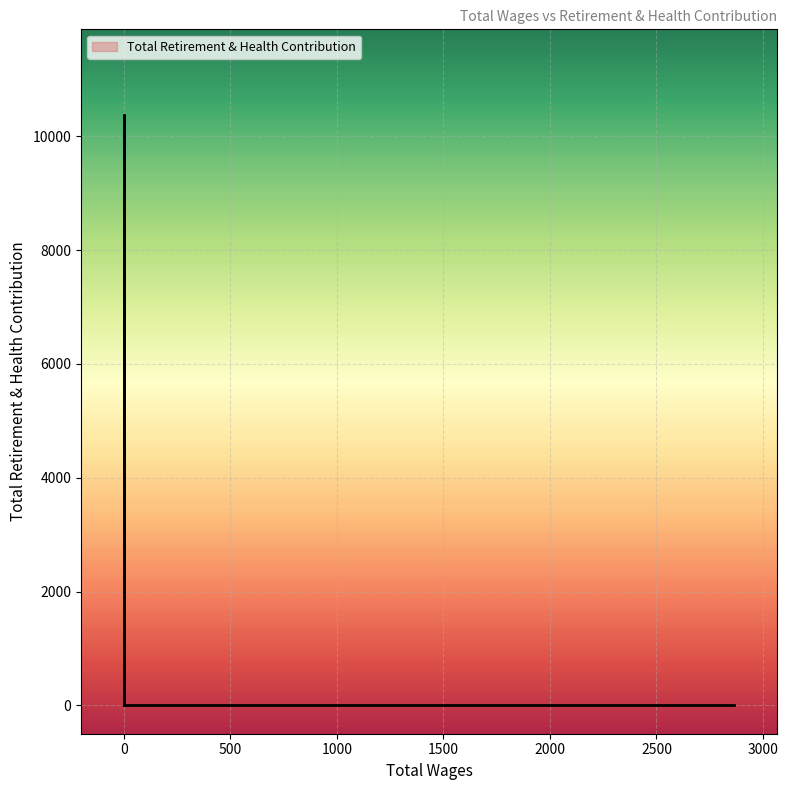

True or false: the data shows 0 at 2627.0.

True